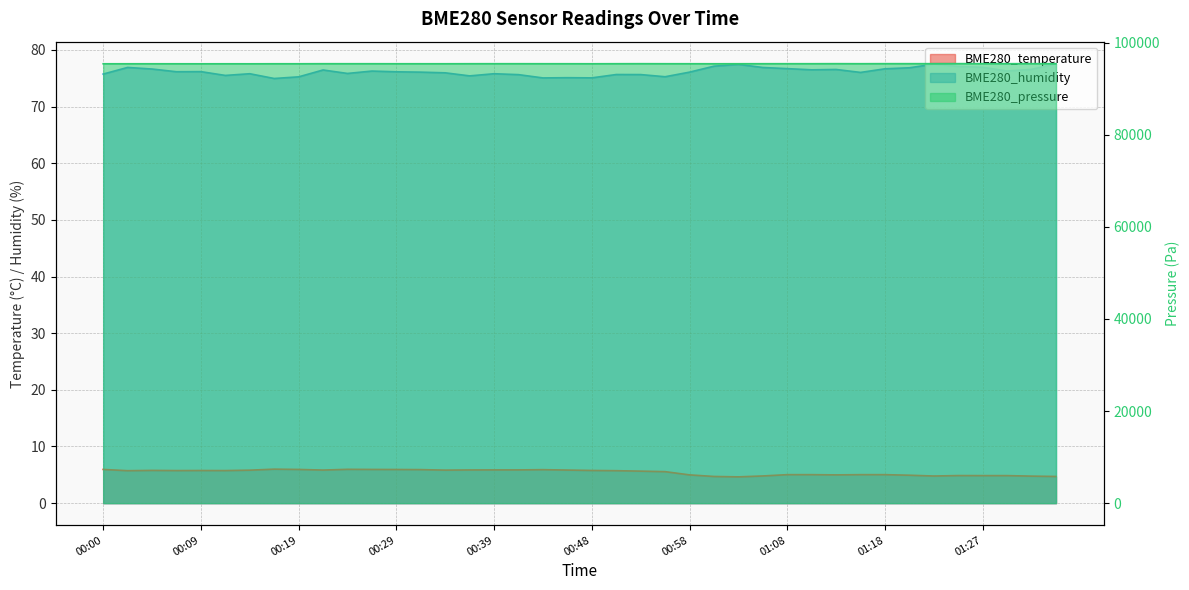

At which category does the chart reach its peak across all series?

01:25